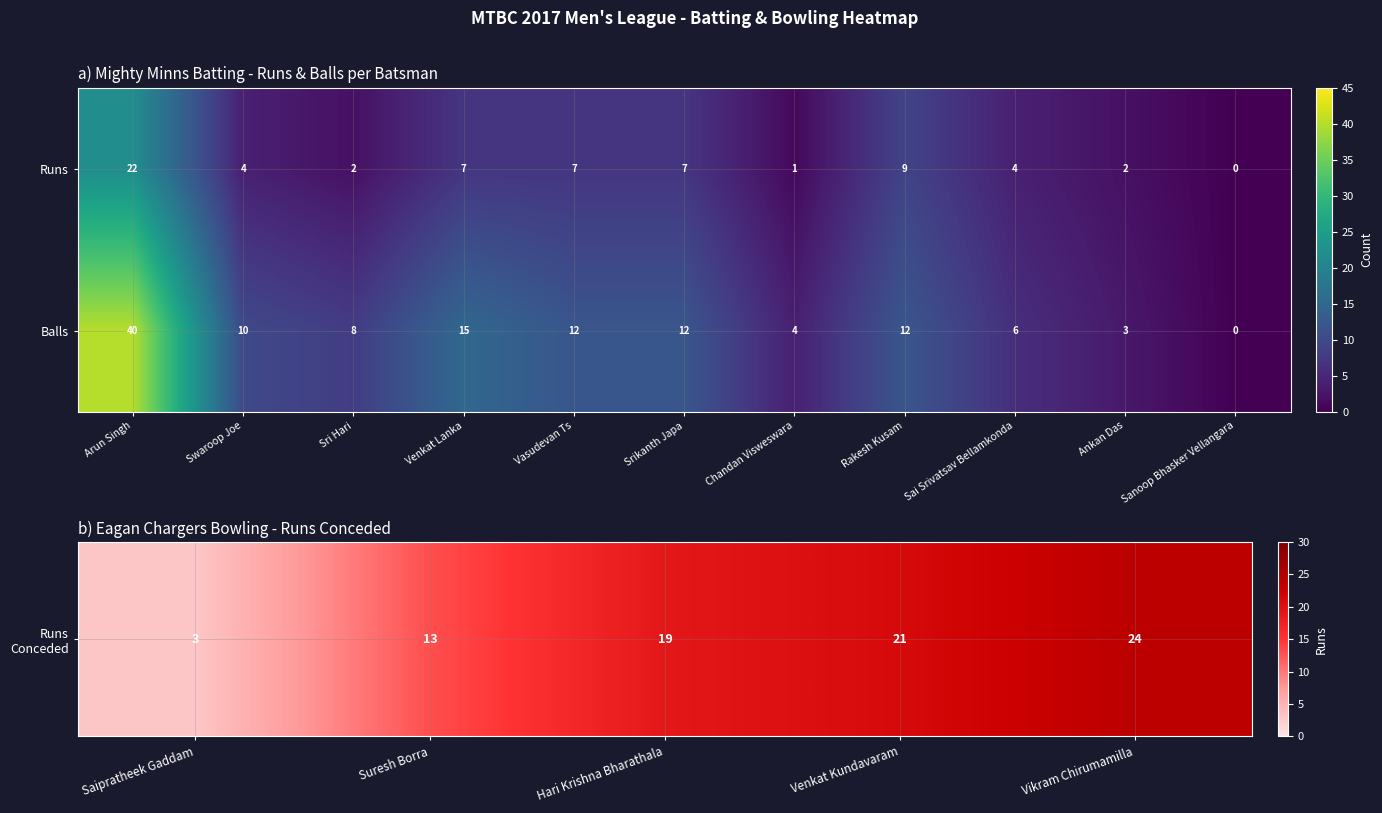

Reading left to right, transcribe all the data shown in this chart.

Runs: Arun Singh=22	Swaroop Joe=4	Sri Hari=2	Venkat Lanka=7	Vasudevan Ts=7	Srikanth Japa=7	Chandan Visweswara=1	Rakesh Kusam=9	Sai Srivatsav Bellamkonda=4	Ankan Das=2	Sanoop Bhasker Vellangara=0
Balls: Arun Singh=40	Swaroop Joe=10	Sri Hari=8	Venkat Lanka=15	Vasudevan Ts=12	Srikanth Japa=12	Chandan Visweswara=4	Rakesh Kusam=12	Sai Srivatsav Bellamkonda=6	Ankan Das=3	Sanoop Bhasker Vellangara=0